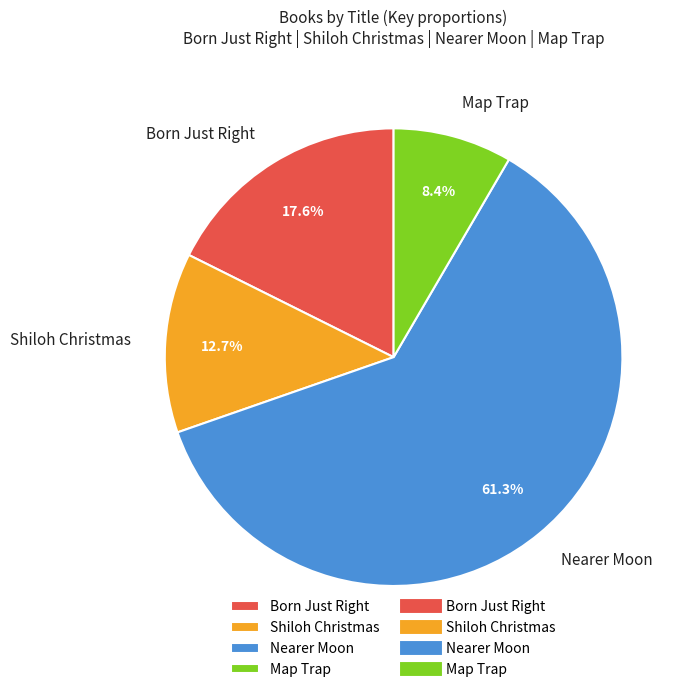

Which category has the smallest portion of the pie?

Map Trap